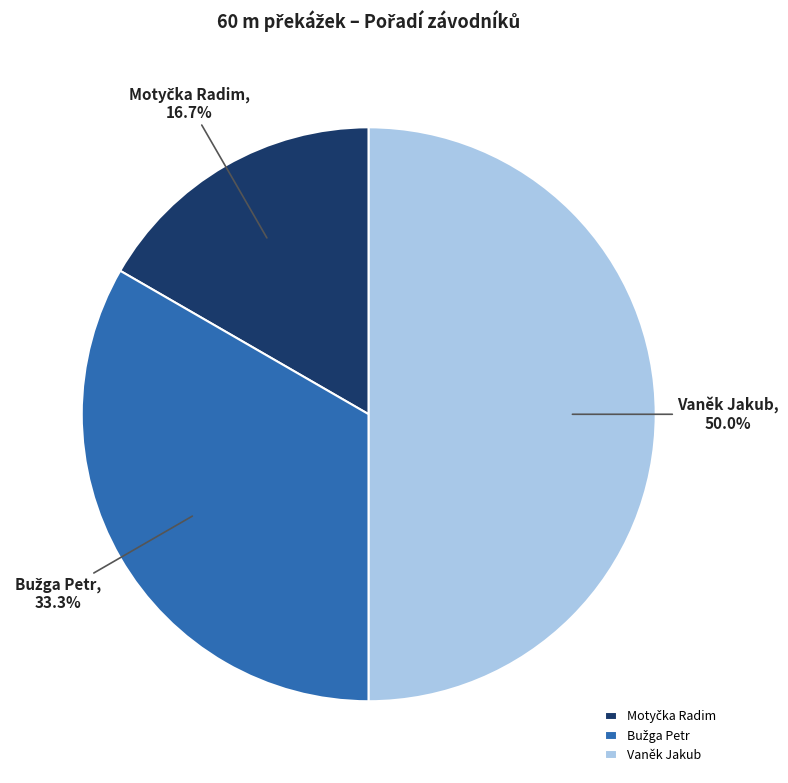

Count the number of slices in the pie.

3